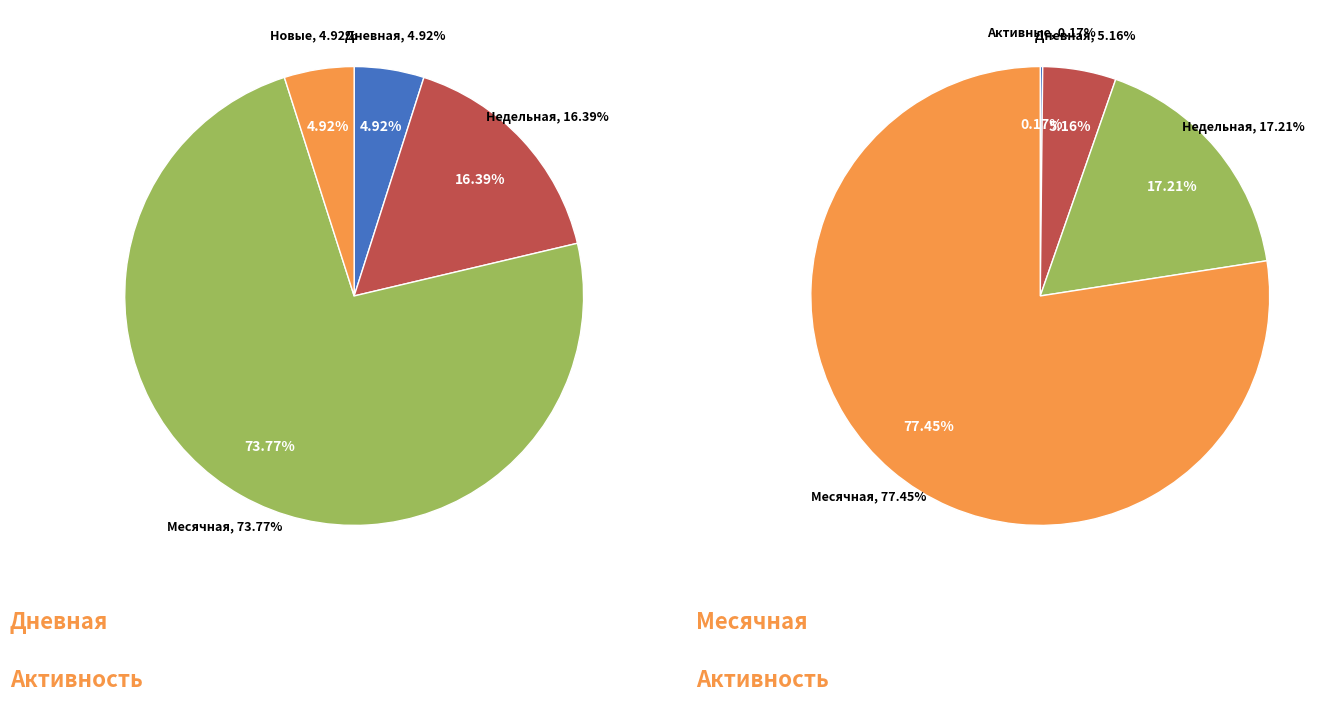

To the nearest percent, what is the difference between the Недельная and Новые slice percentages?

11%